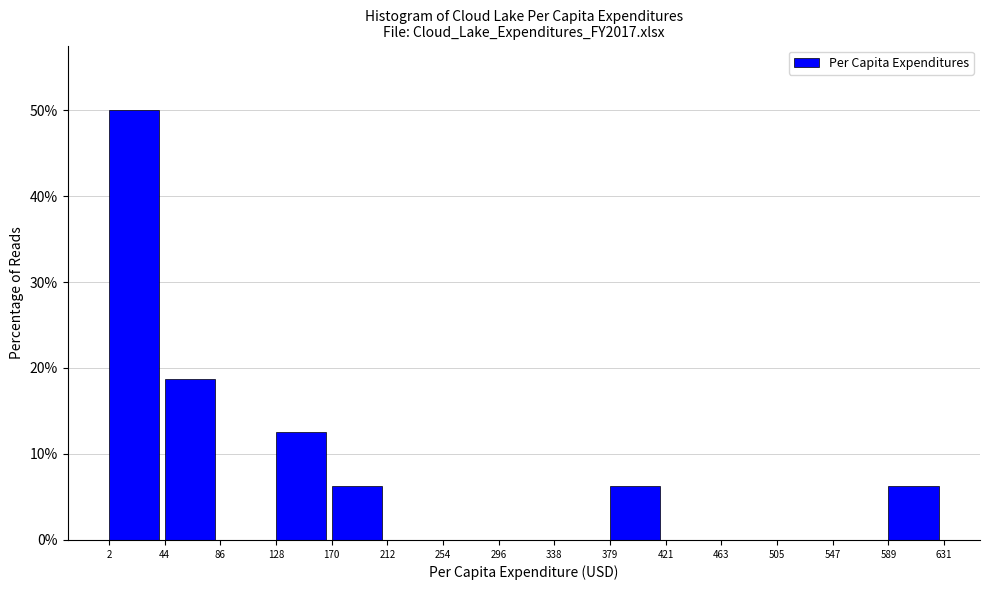

Reading left to right, list every bar in this chart as the range it spans on the x-axis followed by its height. The values are not printed on the chart, so give them approximately, as read against the axis.

2 to 44: 50
44 to 86: 19
86 to 128: 0
128 to 170: 13
170 to 212: 6
212 to 254: 0
254 to 296: 0
296 to 338: 0
338 to 379: 0
379 to 421: 6
421 to 463: 0
463 to 505: 0
505 to 547: 0
547 to 589: 0
589 to 631: 6